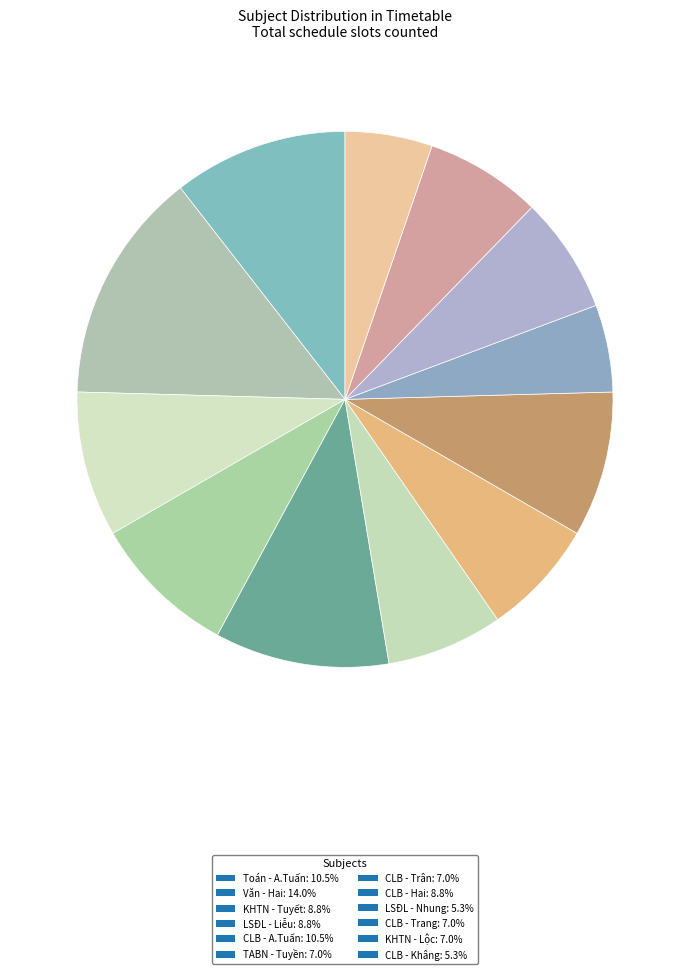

How many slices are in this pie chart?

12